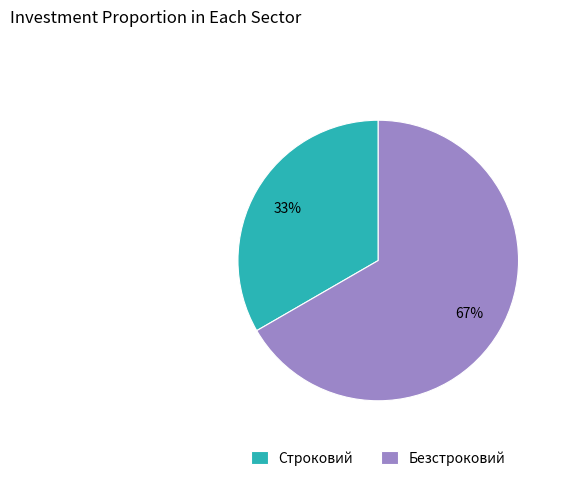

What is the ratio of the value at Строковий to the value at Безстроковий?

0.5